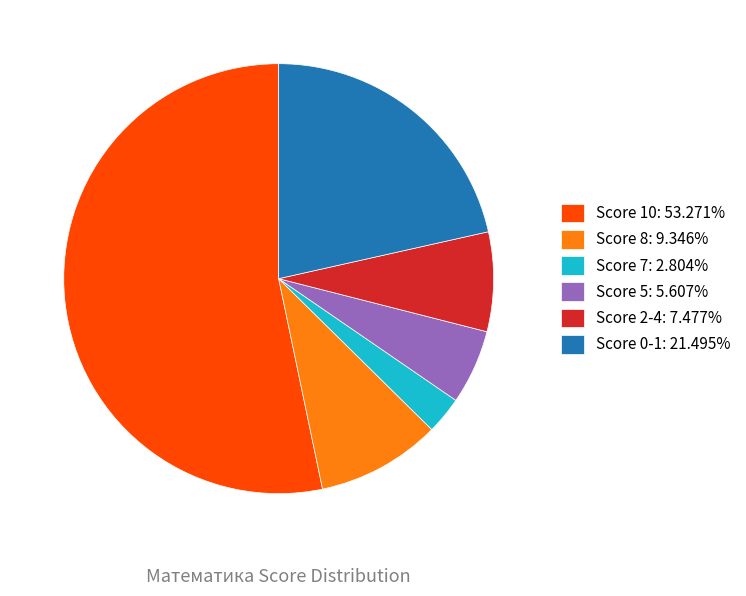

How many slices are in this pie chart?

6